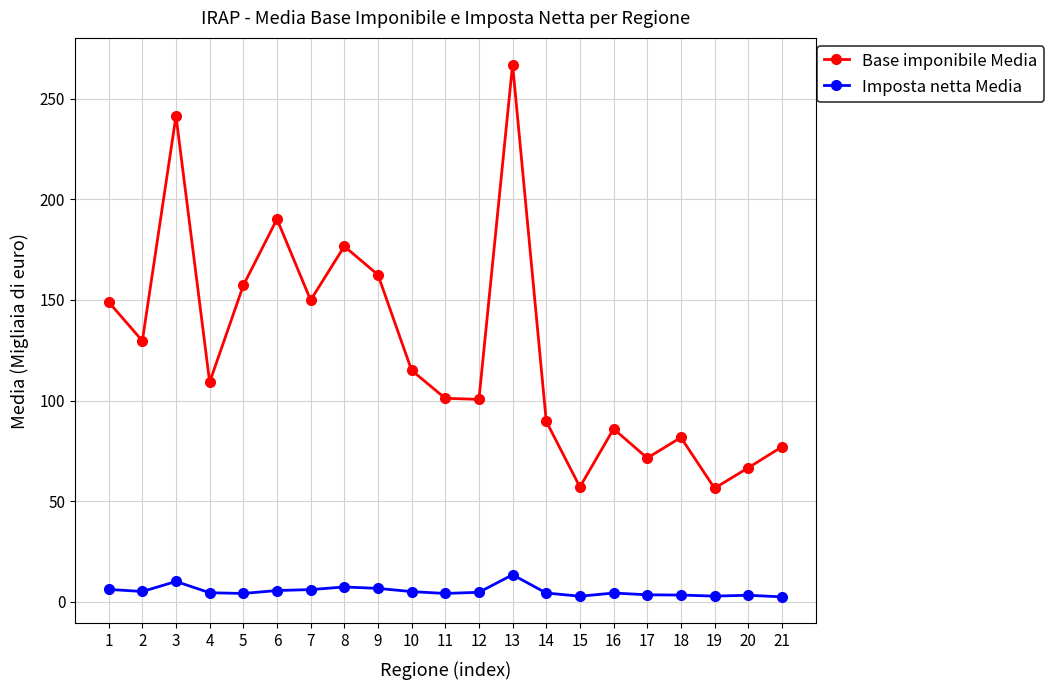

List the series in order of their overall mean, highest first.

Base imponibile Media, Imposta netta Media